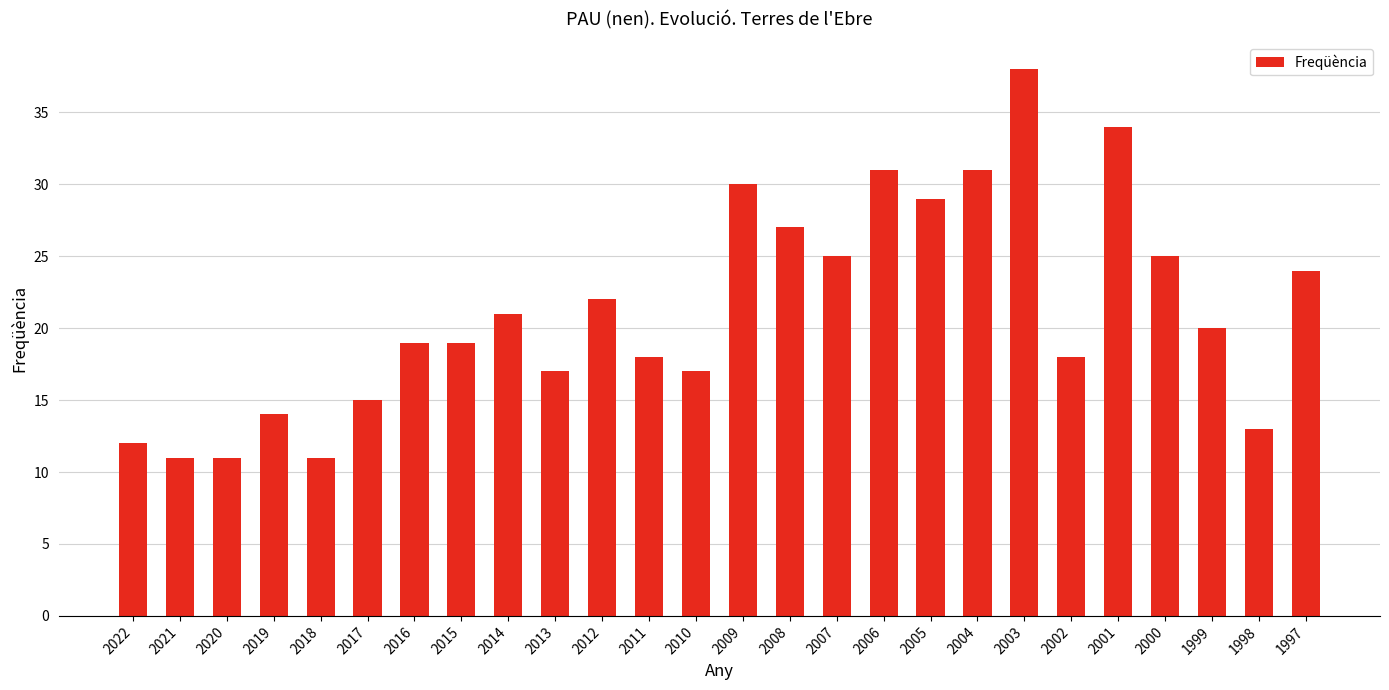

What is the value of the 9th bar from the left?

21